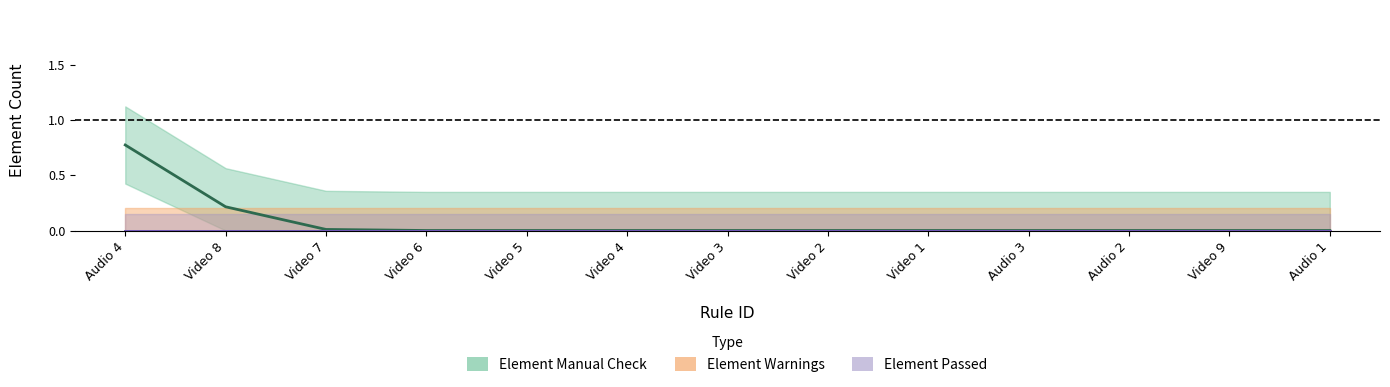

List the labels in order of Element Warnings value, largest first.

Audio 4, Video 8, Video 7, Video 6, Video 5, Video 4, Video 3, Video 2, Video 1, Audio 3, Audio 2, Video 9, Audio 1